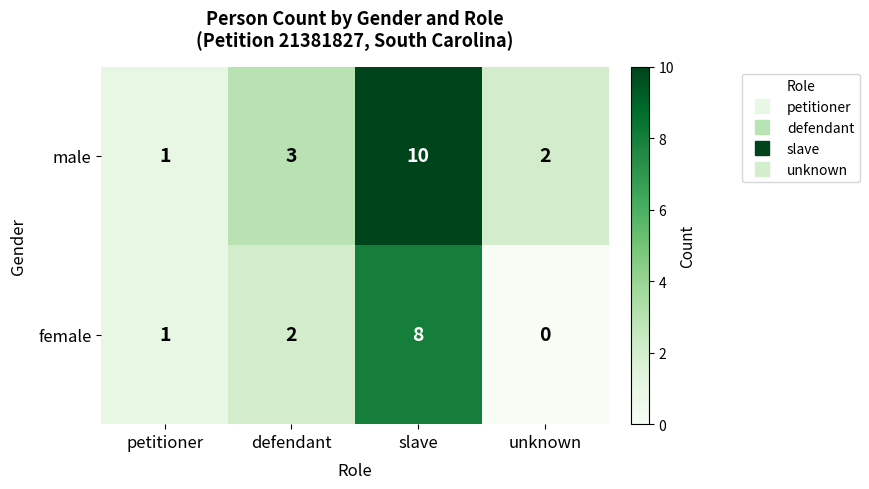

What is the average value of the female series?

3